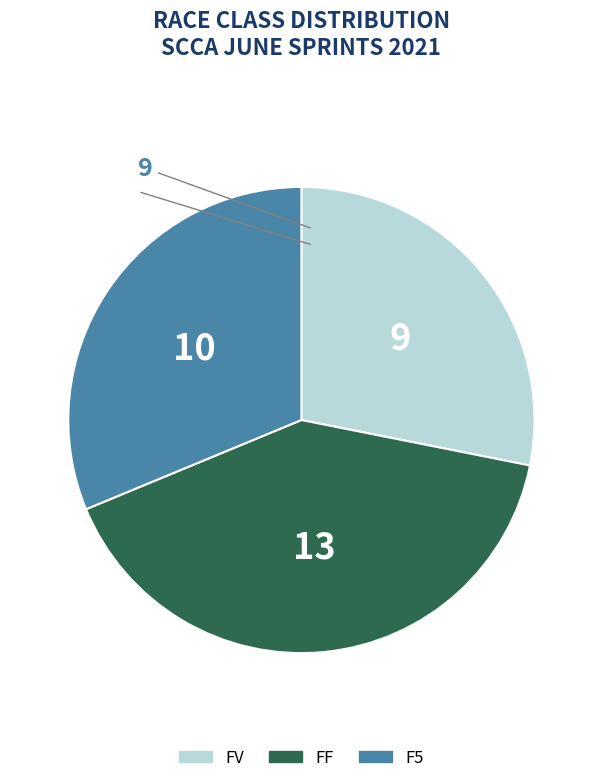

Which has a higher value, FV or F5?

F5